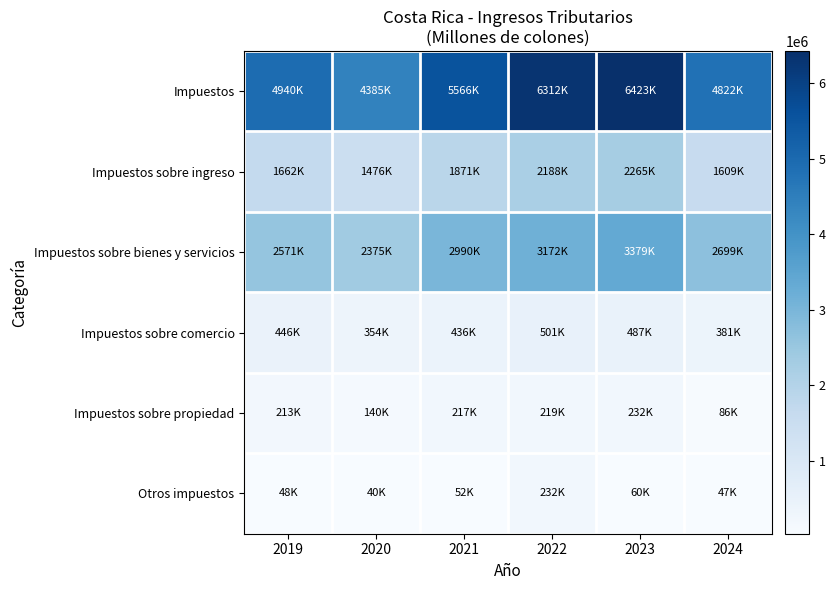

Reading right to left, transcribe all the data shown in this chart.

Impuestos: 2024=4821914.5	2023=6423191.4	2022=6311923.3	2021=5566245.6	2020=4384727.2	2019=4940322.1
Impuestos sobre ingreso: 2024=1609133.4	2023=2265106.8	2022=2187829.1	2021=1870773.1	2020=1475989.0	2019=1661671.0
Impuestos sobre bienes y servicios: 2024=2698948.2	2023=3379498.4	2022=3171728.3	2021=2990469.9	2020=2374664.9	2019=2571224.8
Impuestos sobre comercio: 2024=381254.5	2023=487092.7	2022=500733.4	2021=435711.9	2020=353668.5	2019=445549.3
Impuestos sobre propiedad: 2024=85824.2	2023=231780.5	2022=219183.5	2021=216979.5	2020=140036.7	2019=213414.6
Otros impuestos: 2024=46754.2	2023=59713.0	2022=232448.9	2021=52311.2	2020=40368.0	2019=48462.4